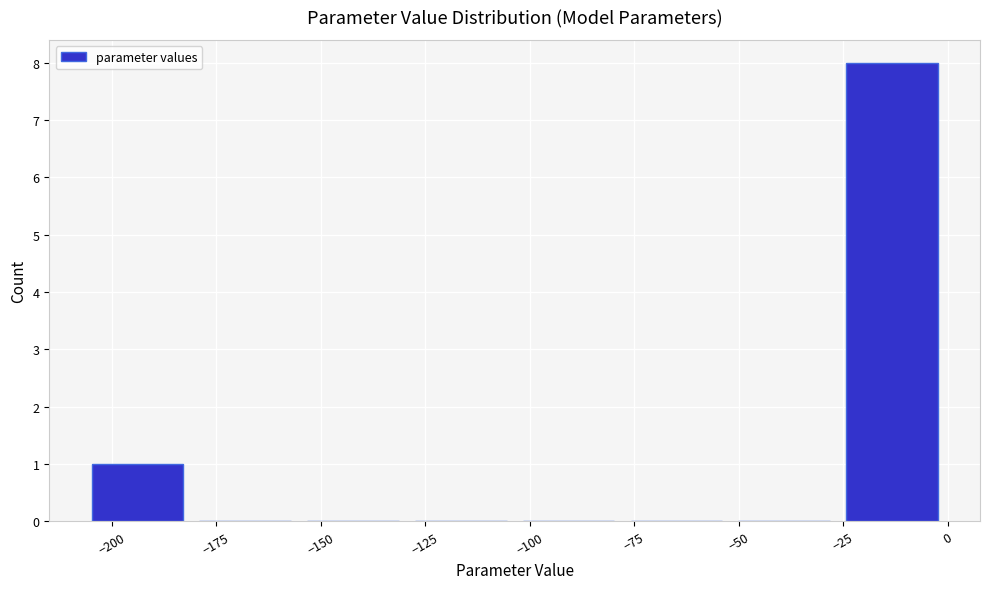

Reading left to right, transcribe this chart: for each bar, give the range it covers on the x-axis and its height. Neither the bar edges nor the heights are printed on the chart, so give them approximately, as read against the axes.

-205 to -180: 1
-180 to -155: 0
-155 to -125: 0
-125 to -100: 0
-100 to -75: 0
-75 to -50: 0
-50 to -25: 0
-25 to 0: 8